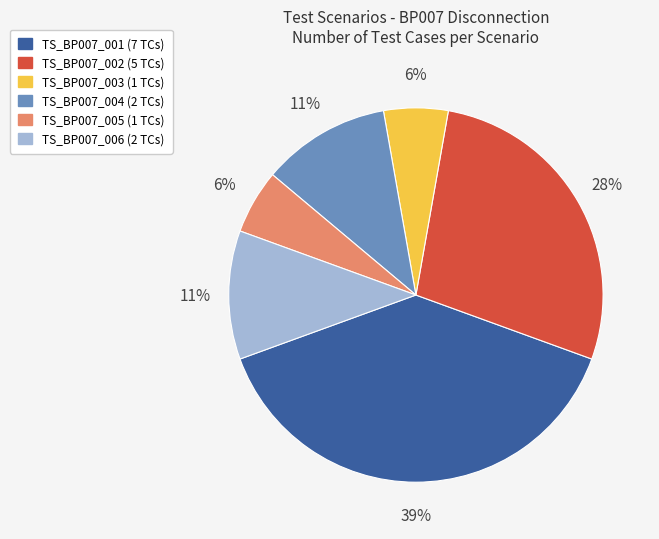

What percentage is the TS_BP007_005 slice, to the nearest percent?

6%